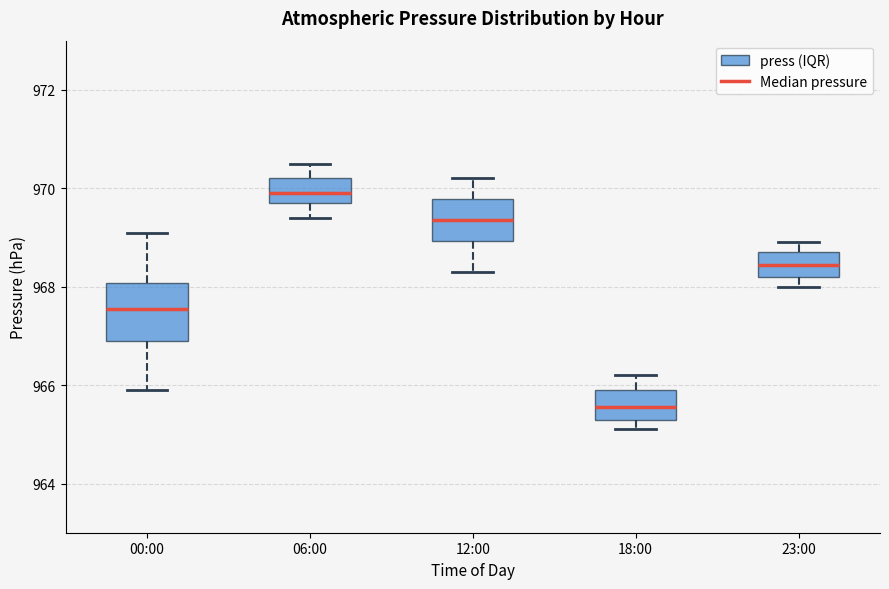

Where does the median line of the box for 18:00 sit on the y-axis? The values are not printed on the chart, so give them approximately, as read against the axis.

965.6